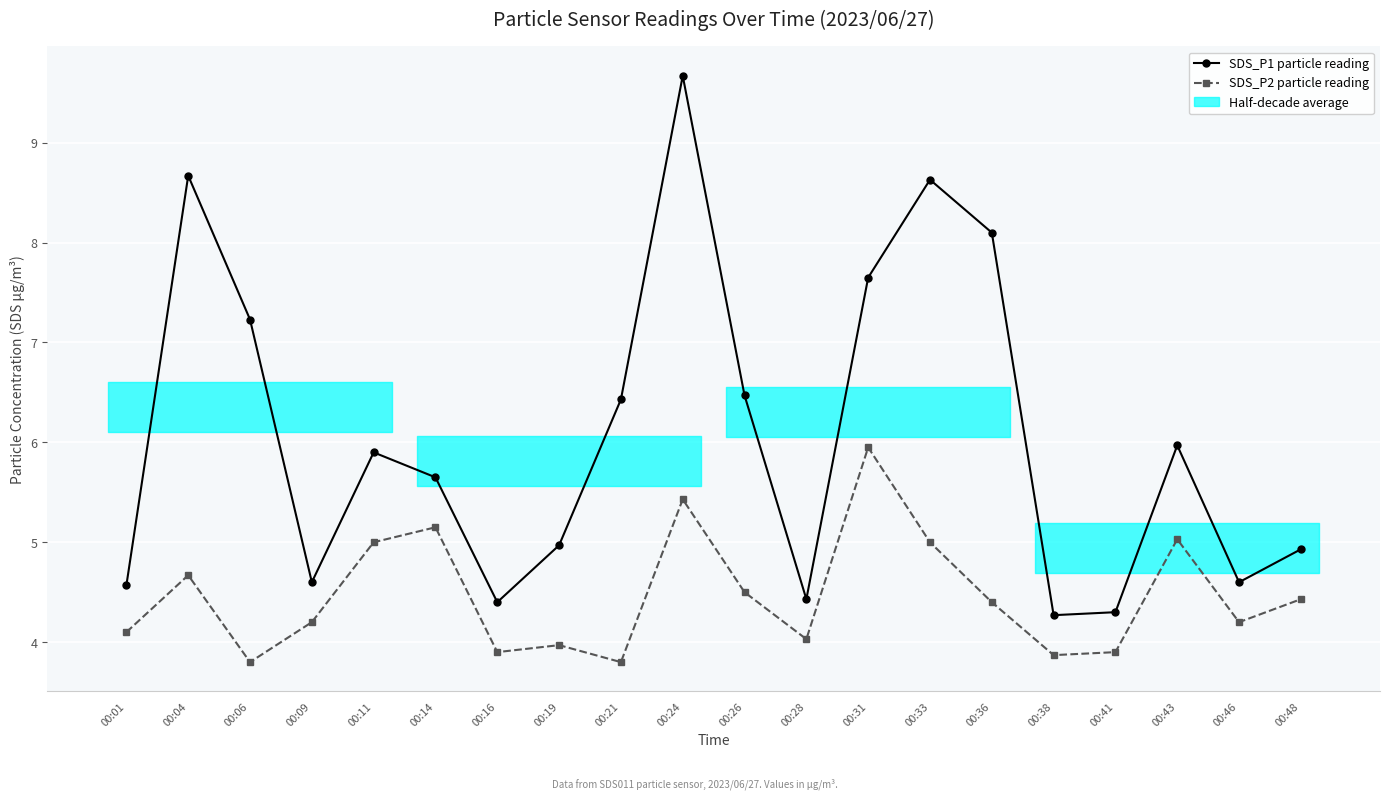

Is the value of SDS_P2 particle reading at 00:01 greater than the value of SDS_P1 particle reading at 00:09?

No